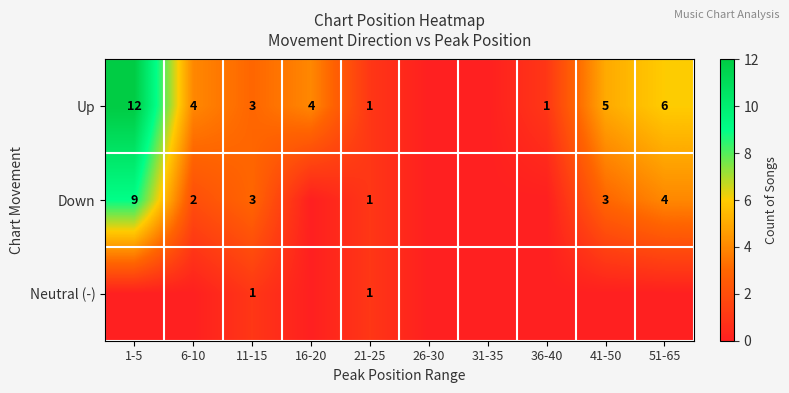

Is the value of Up at 21-25 greater than the value of Down at 6-10?

No